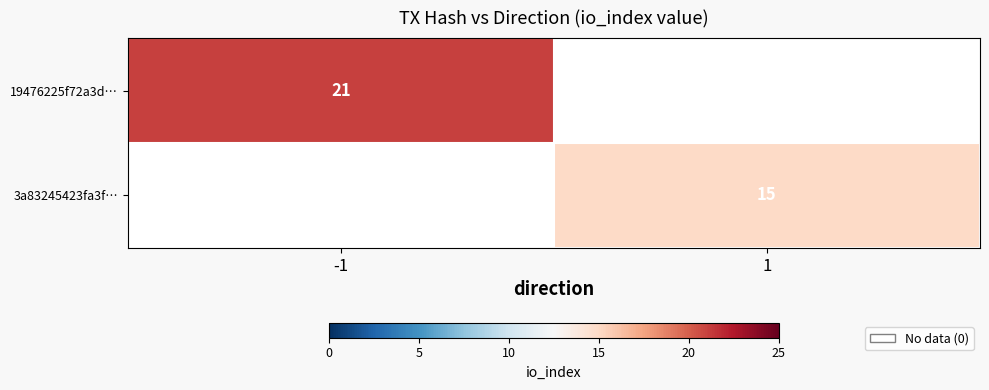

Is it true that 3a83245423fa3f… equals 15 at 1?

True